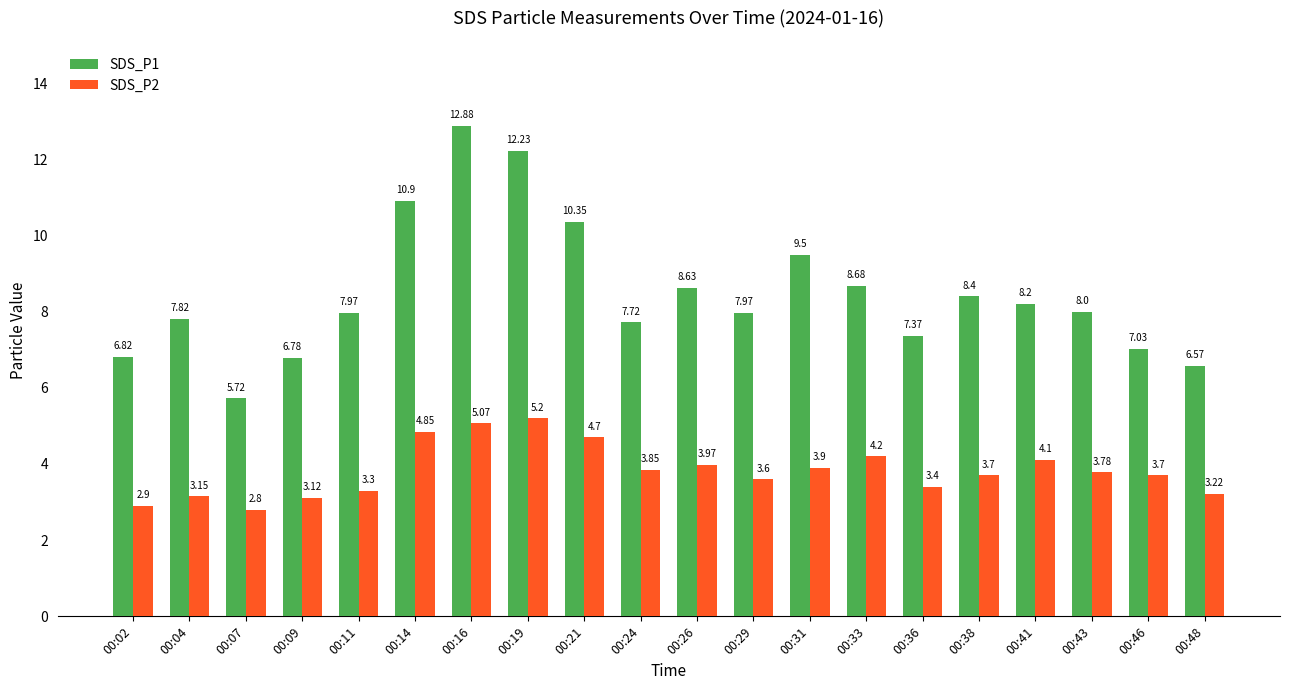

Read the SDS_P2 value at 00:07.

2.8